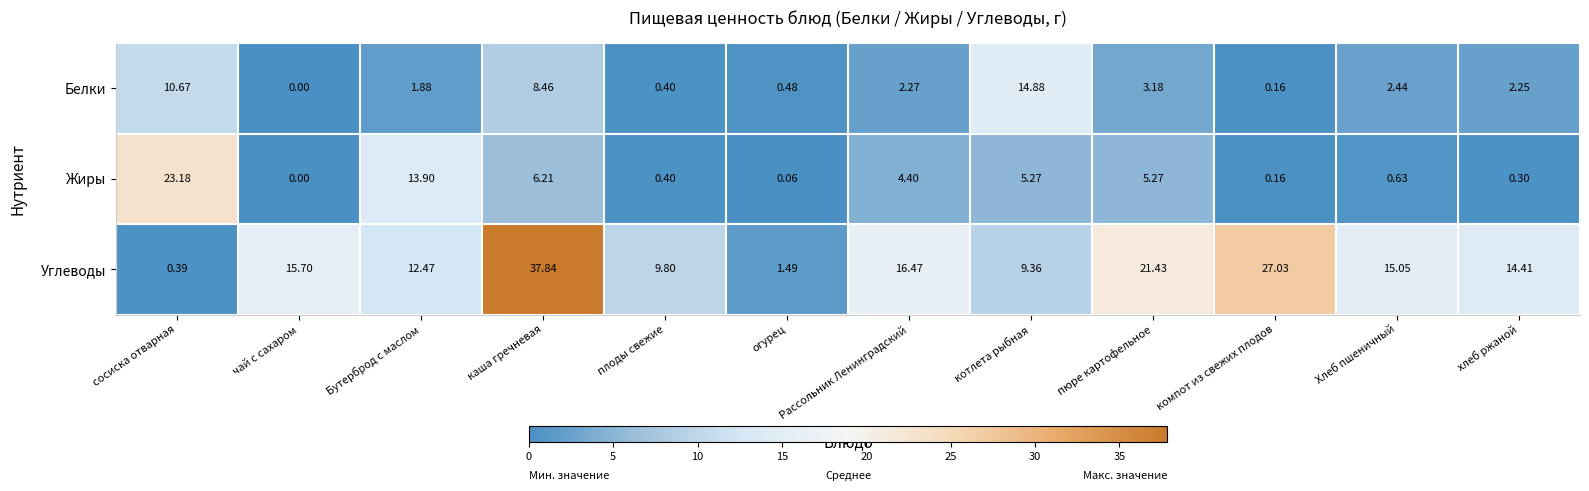

At which category does the chart reach its peak across all series?

каша гречневая